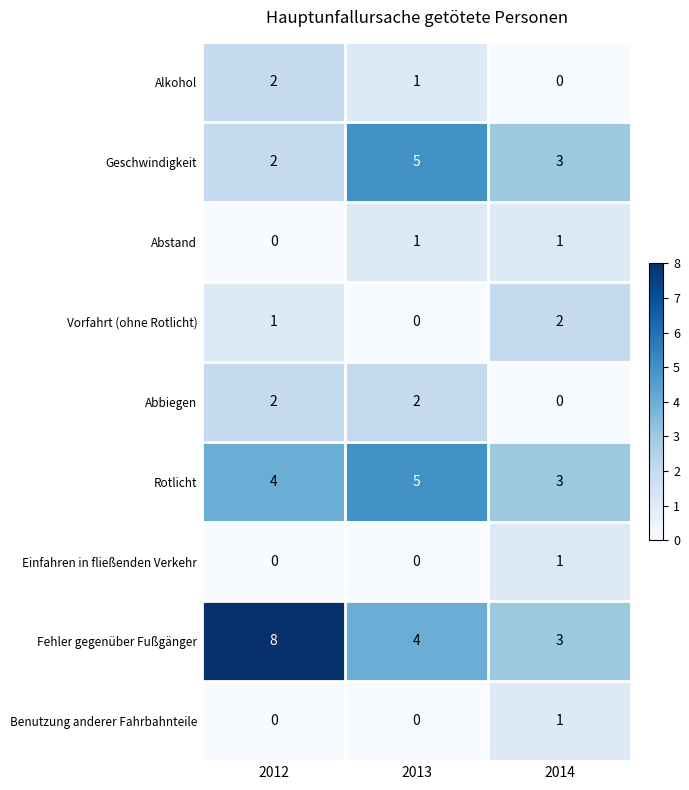

How many Einfahren in fließenden Verkehr values are between 0 and 1?

3